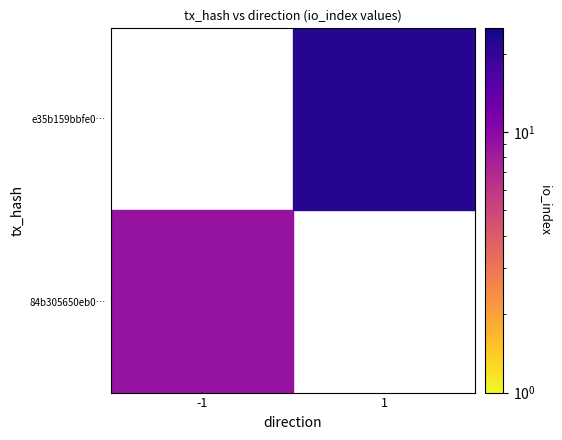

What is the maximum value shown in the chart?

22